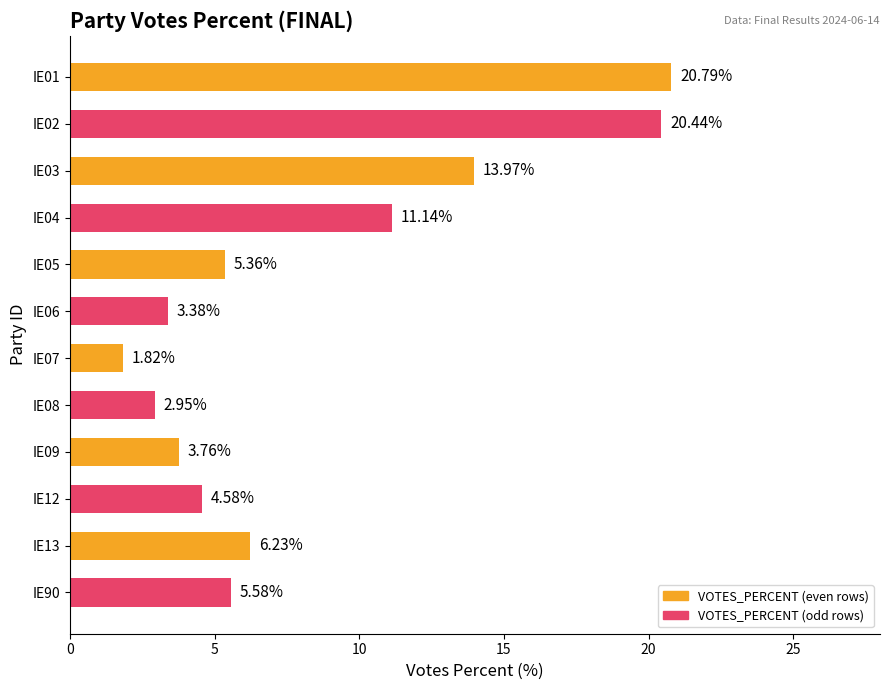

List the labels in order of value, largest first.

IE01, IE02, IE03, IE04, IE13, IE90, IE05, IE12, IE09, IE06, IE08, IE07